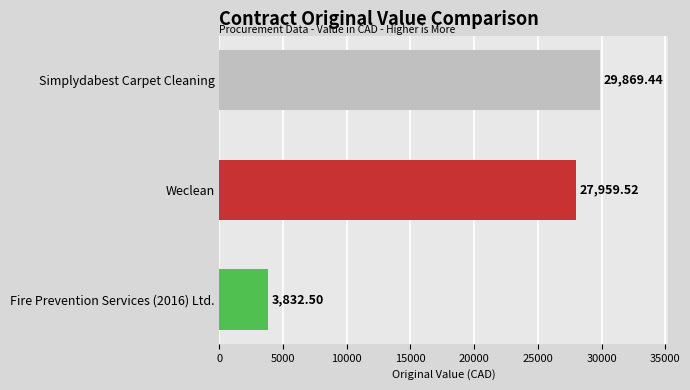

Which has a higher value, Fire Prevention Services (2016) Ltd. or Simplydabest Carpet Cleaning?

Simplydabest Carpet Cleaning